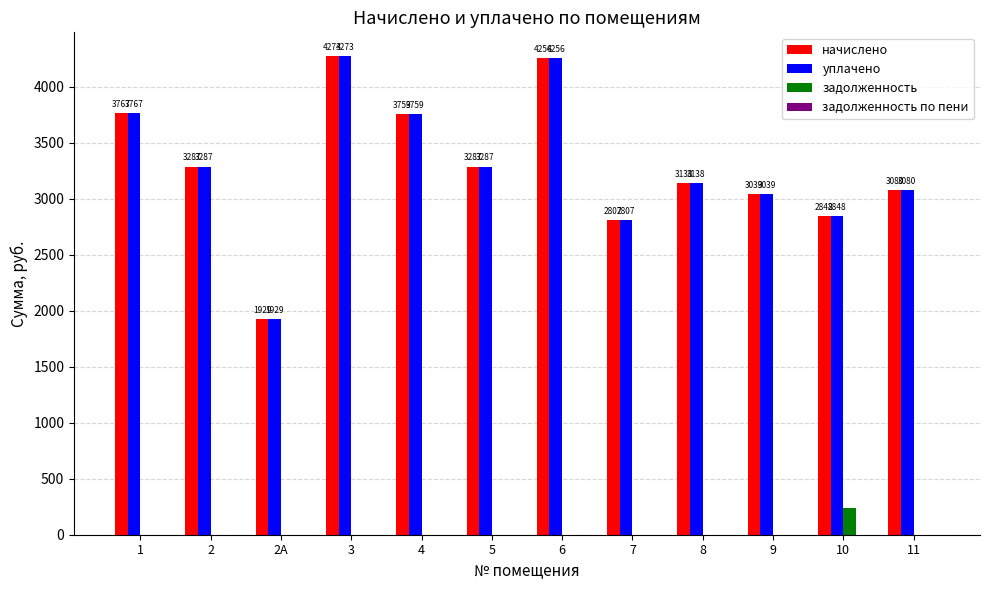

How many categories are shown in the chart?

12